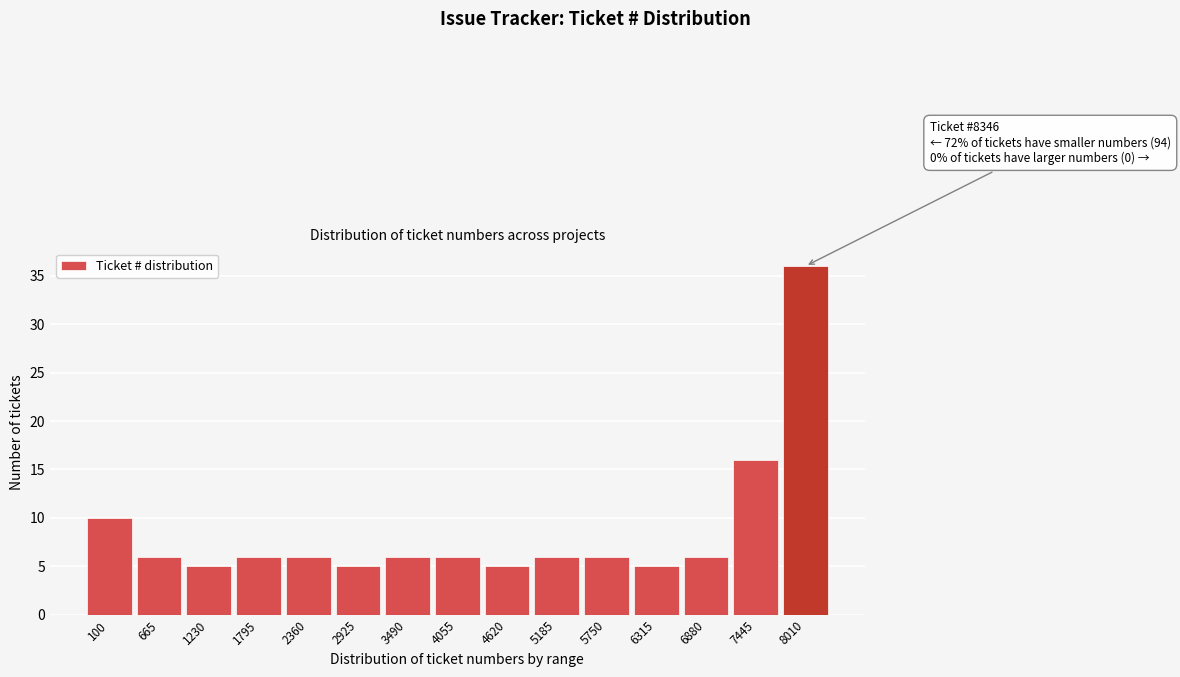

Reading left to right, extract all data points from this chart.

10	6	5	6	6	5	6	6	5	6	6	5	6	16	36